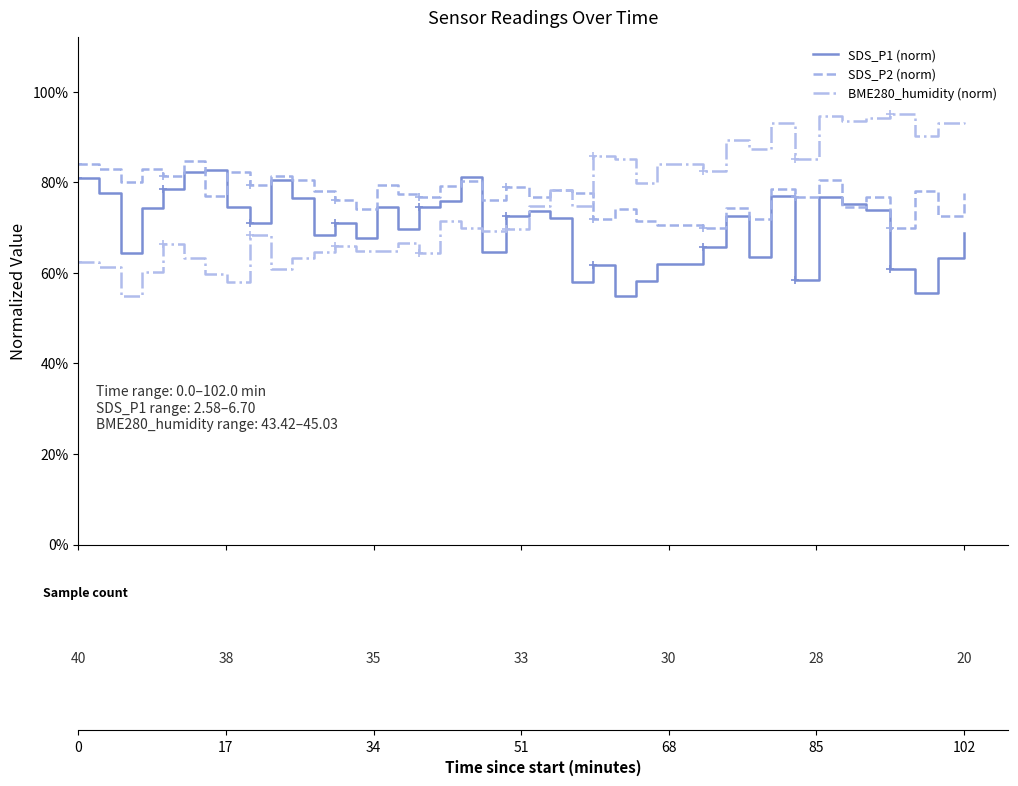

Is this an area chart (filled region under the line)?

No